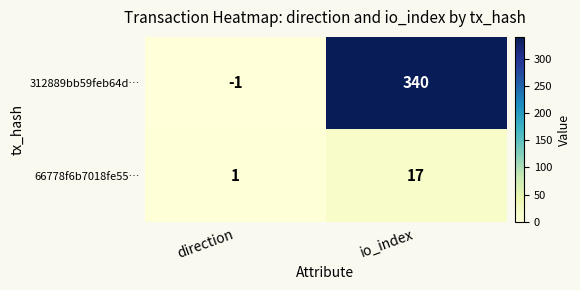

What value does the 66778f6b7018fe55… series have at io_index?

17